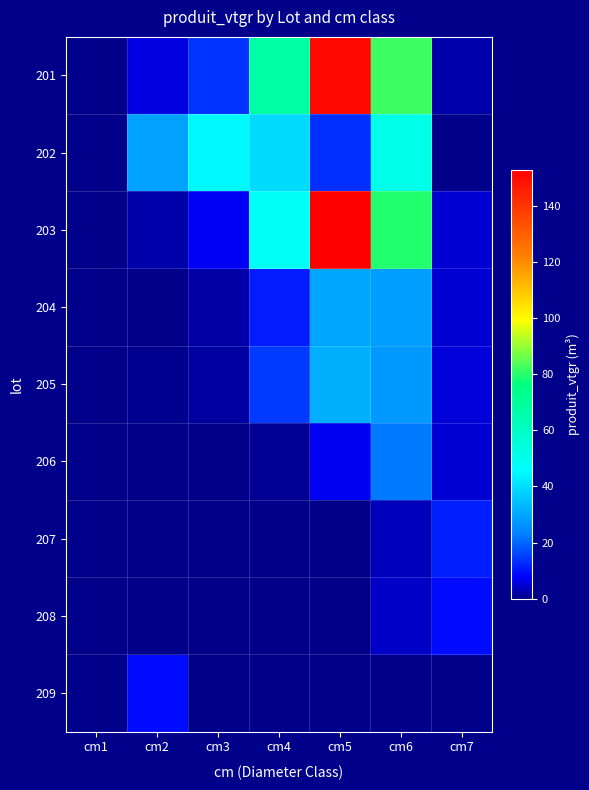

Which category has the lowest value across all series?

cm7